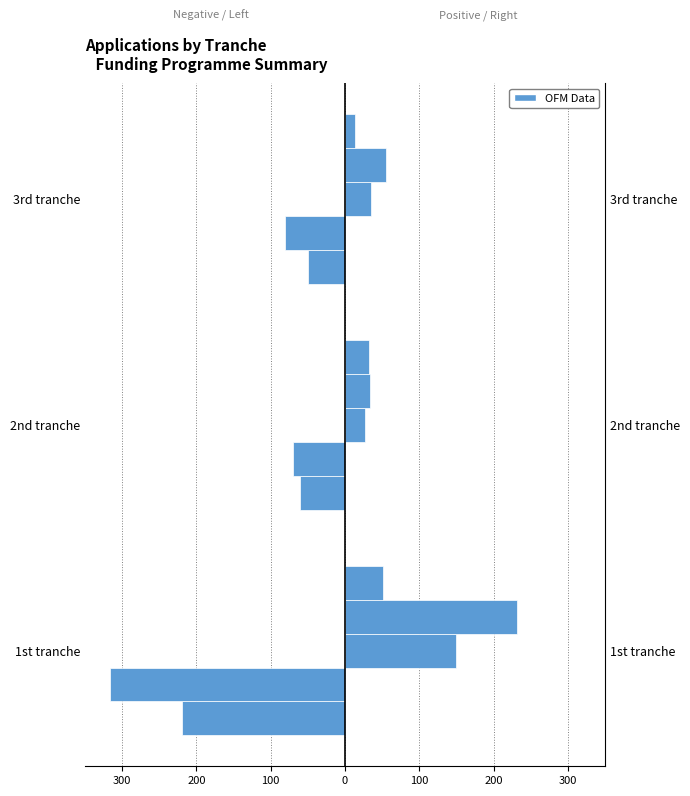

How many groups of bars are there?

3